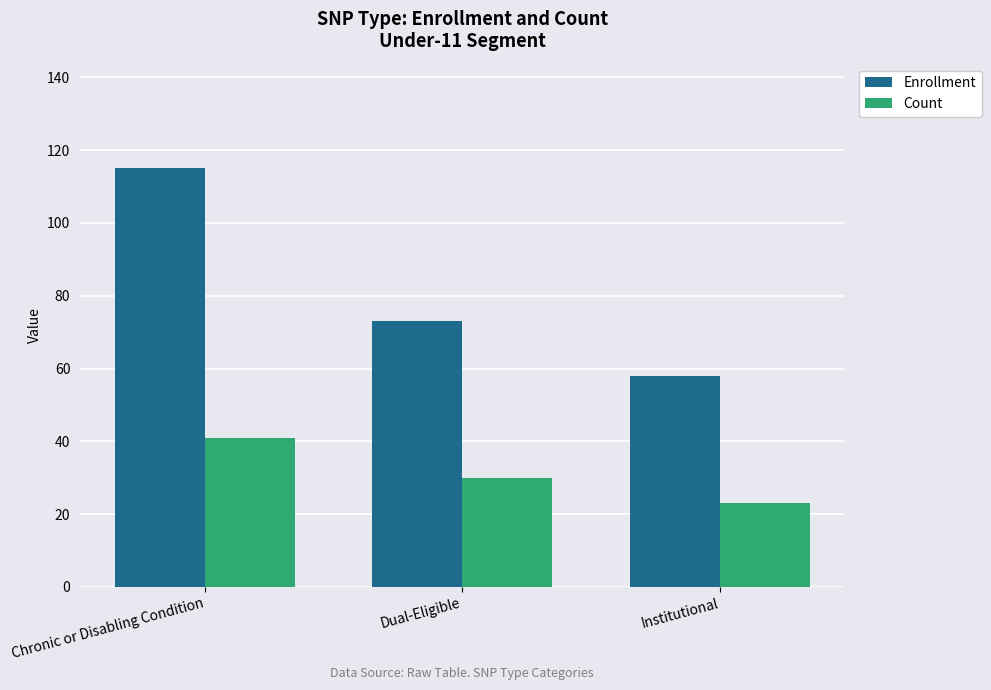

Which series has the largest total across all categories?

Enrollment